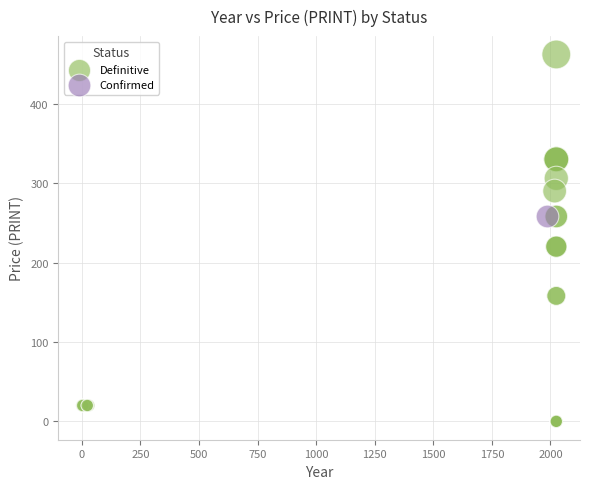

What are all the series names shown in the legend?

Definitive, Confirmed